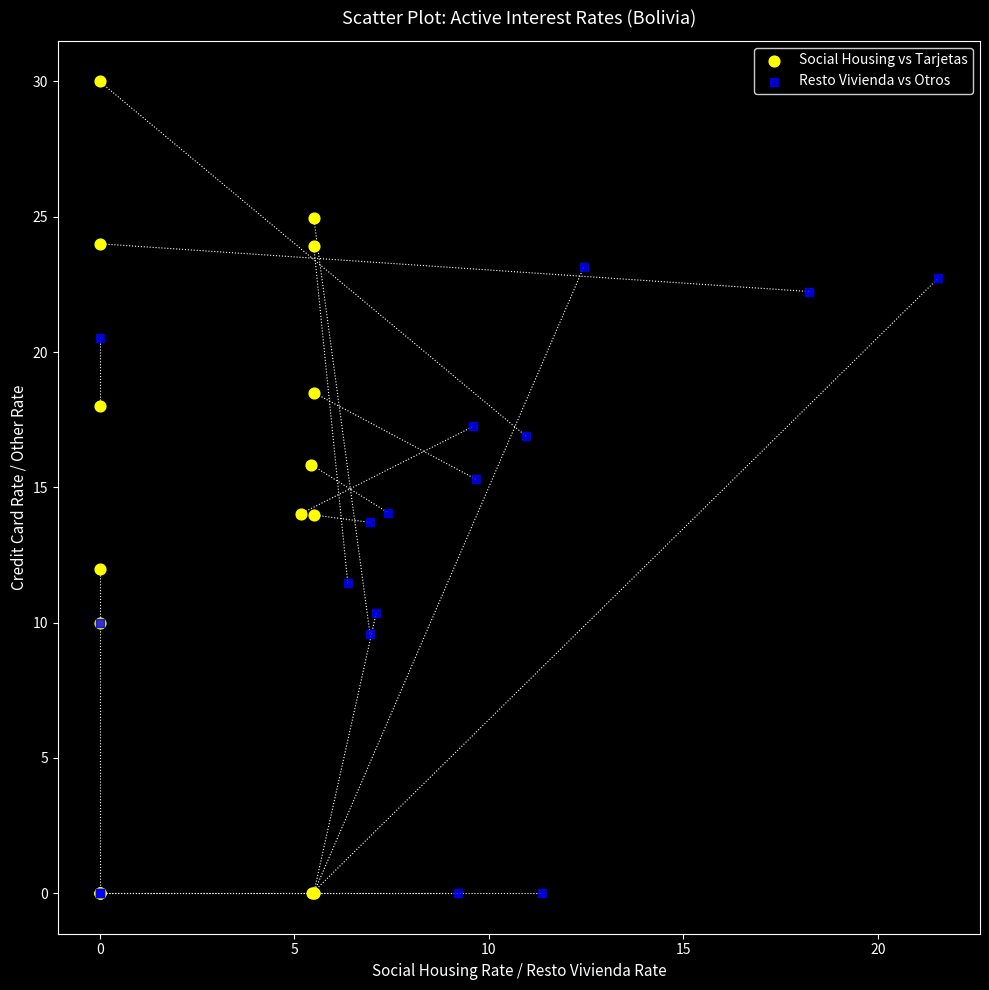

Which series has the widest spread of Y values?

Social Housing vs Tarjetas